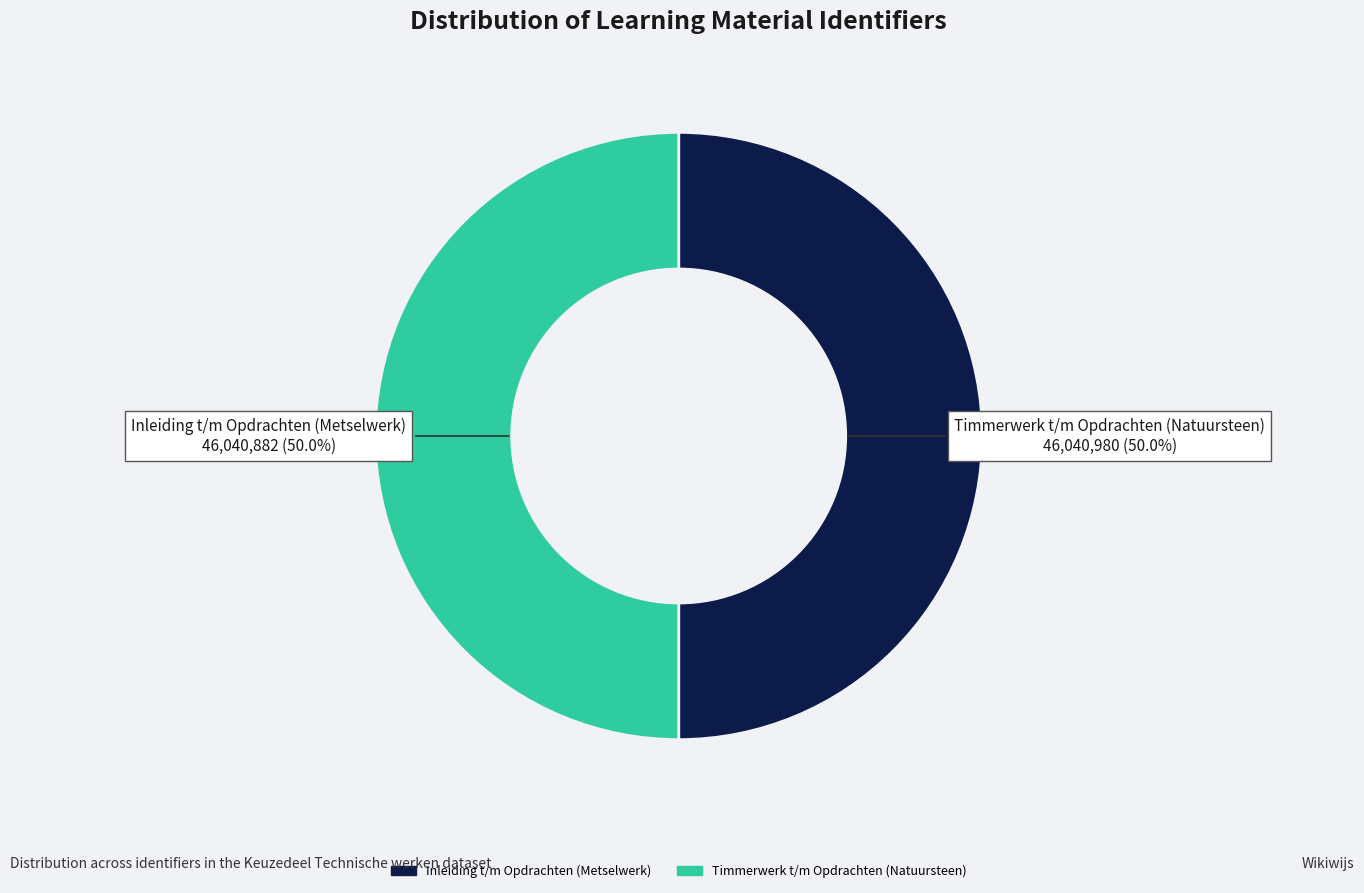

To the nearest percent, what is the average slice percentage?

50%